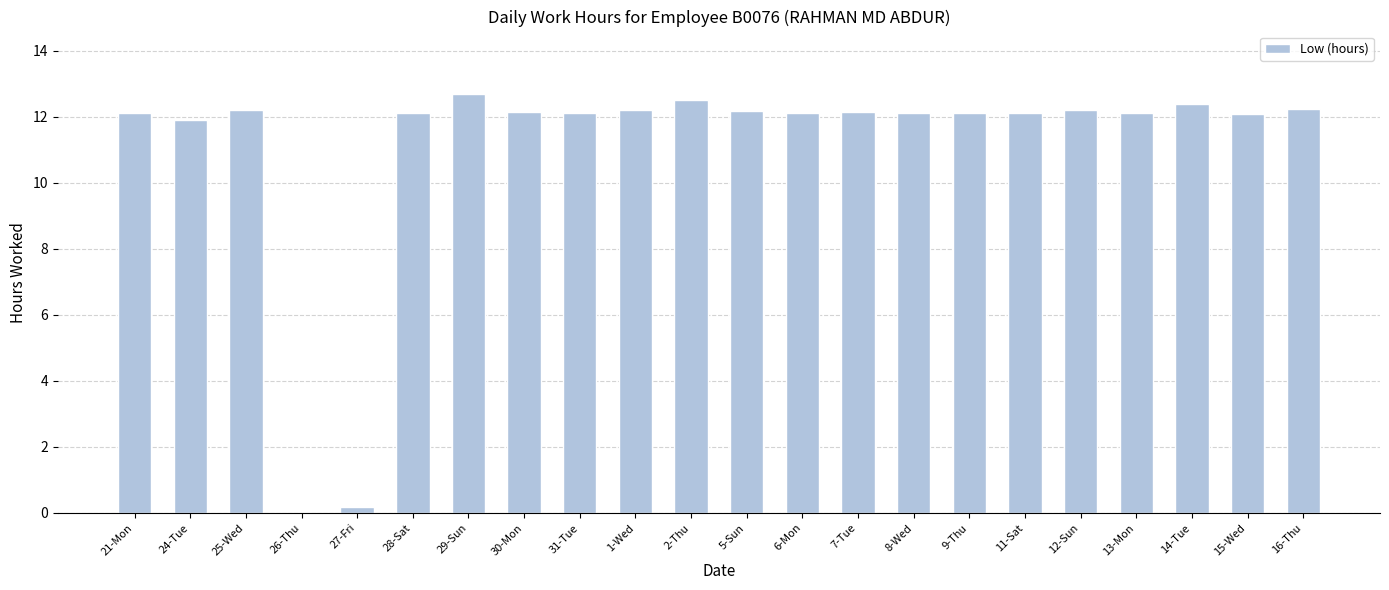

What is the approximate value at 2-Thu?

12.5